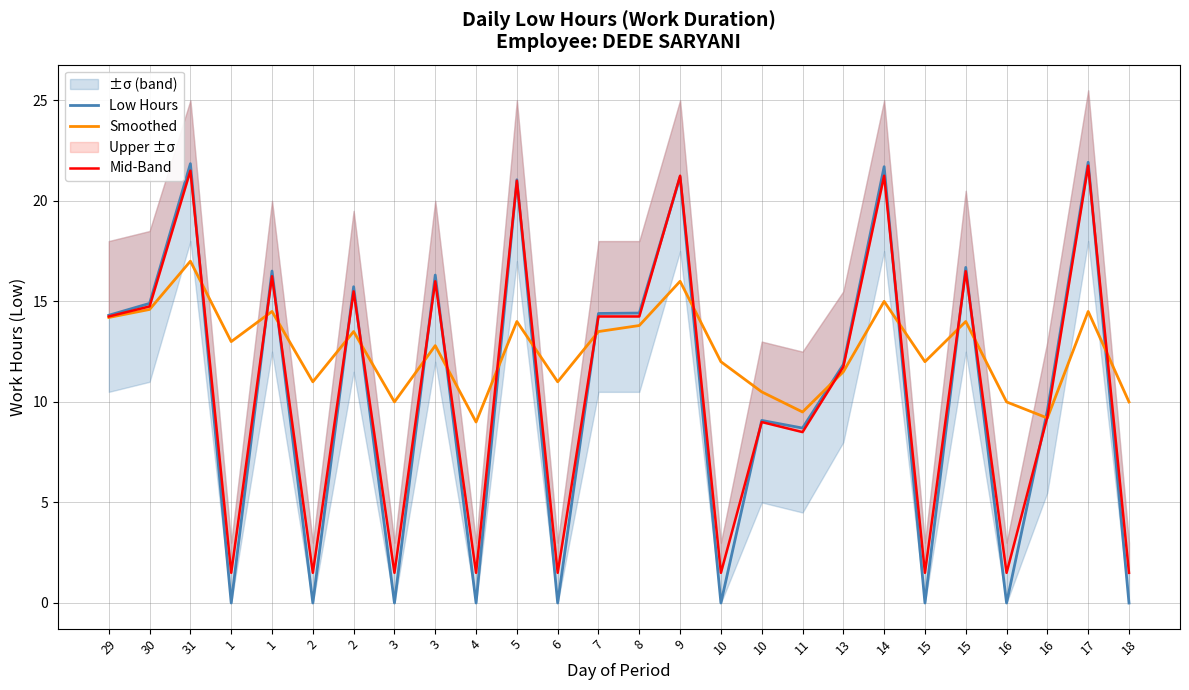

What is the sum of the Smoothed values at 18 and 7?

23.5